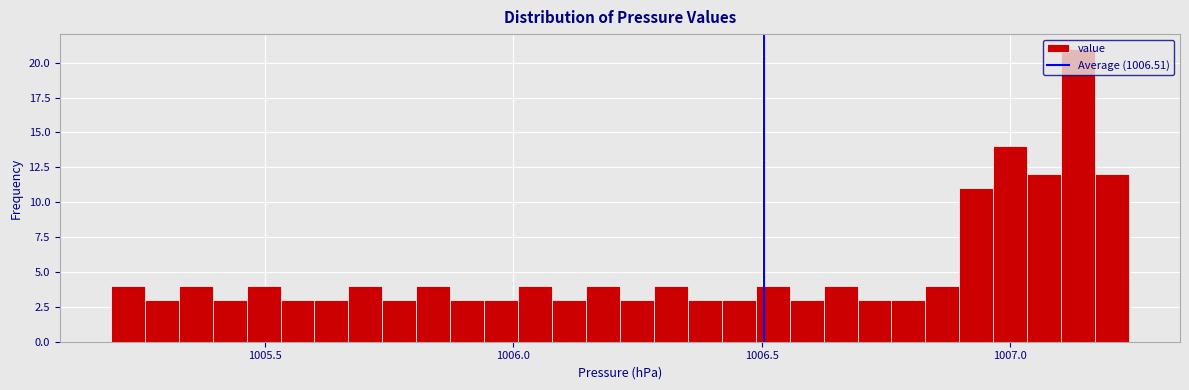

Read against the x-axis, roughly where is the centre of the tallest bar?

1007.15